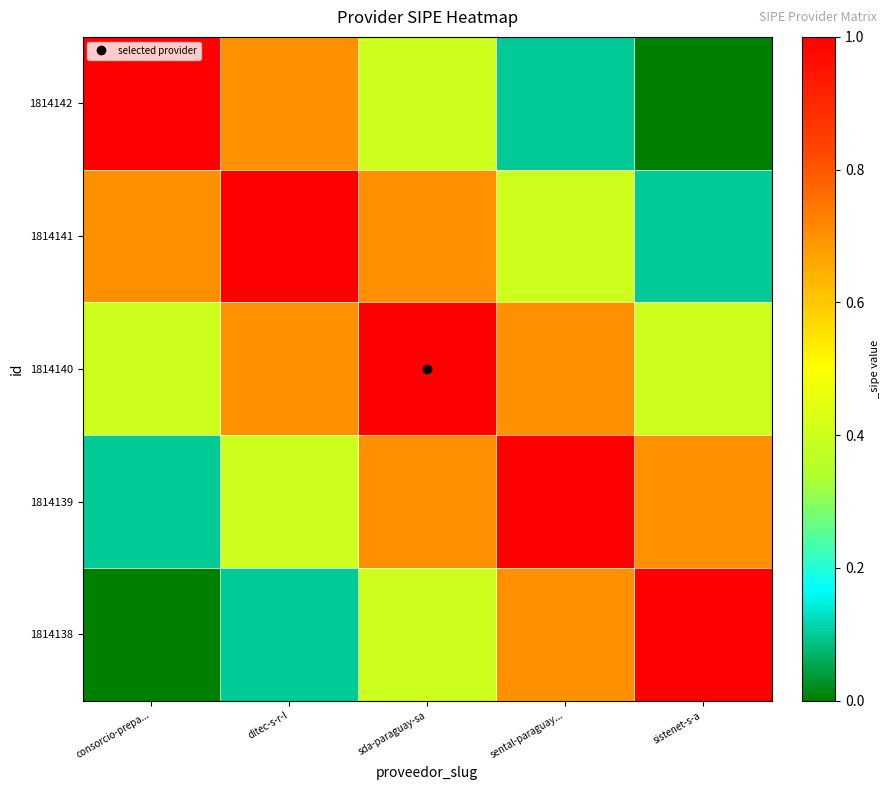

Which series has the widest spread of values?

1814142